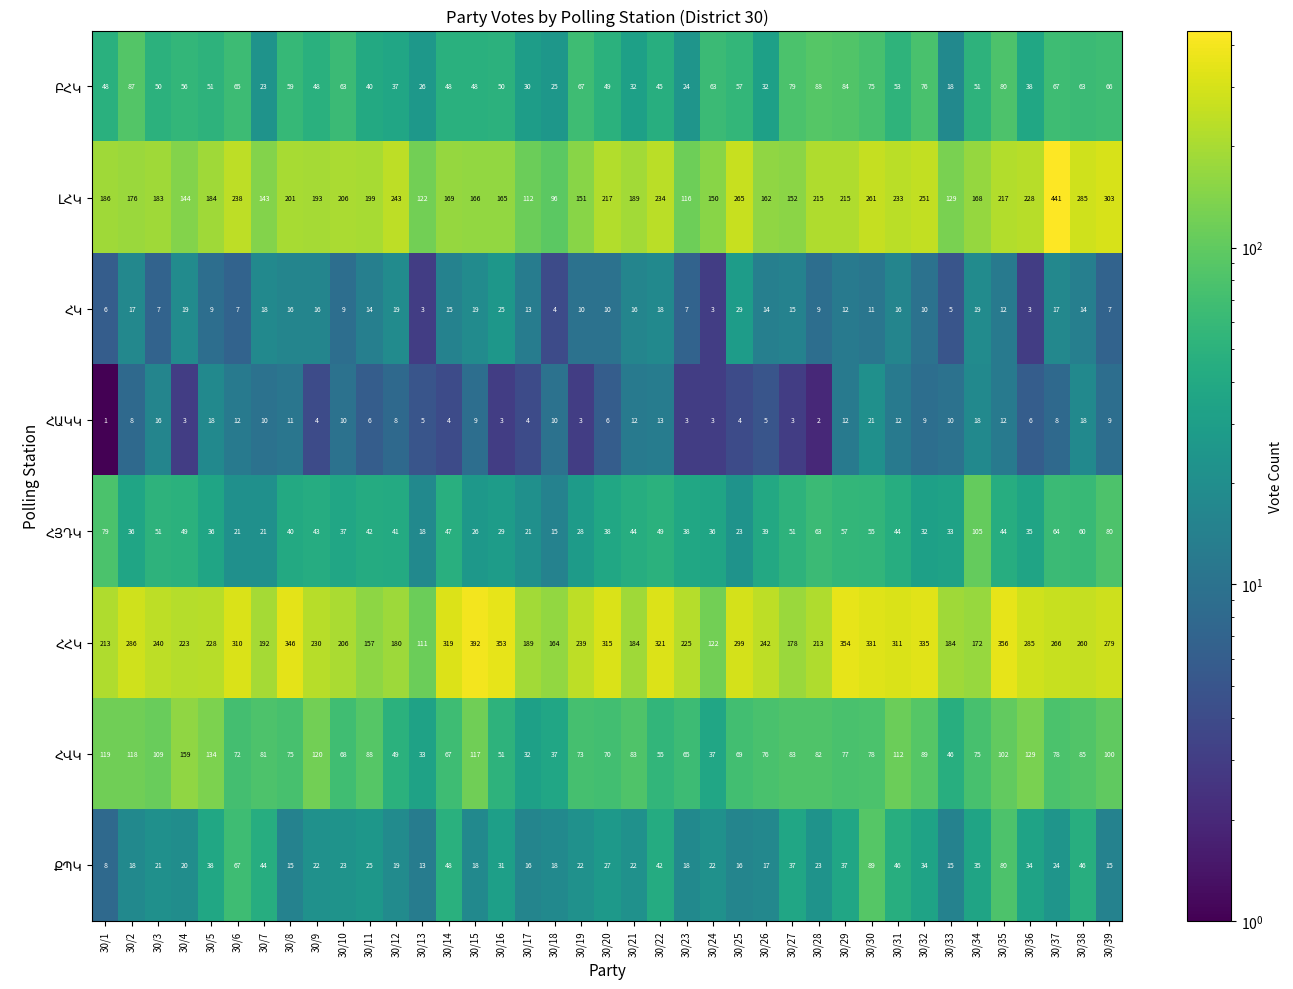

At which category is the sum across all series the highest?

30/37